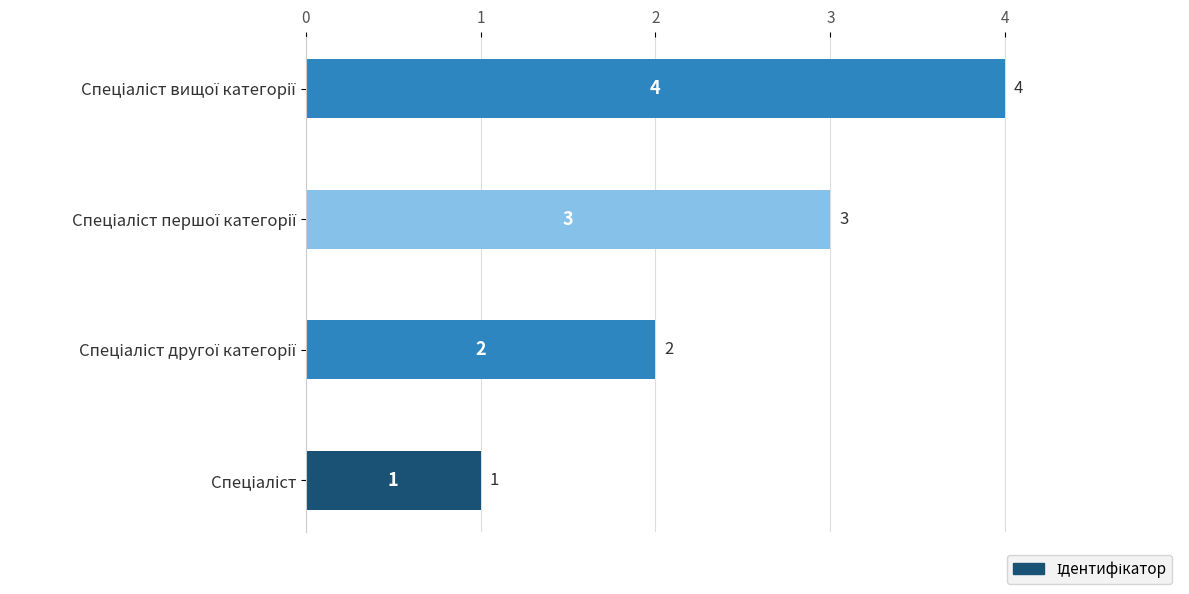

What is the difference between the maximum and minimum values?

3